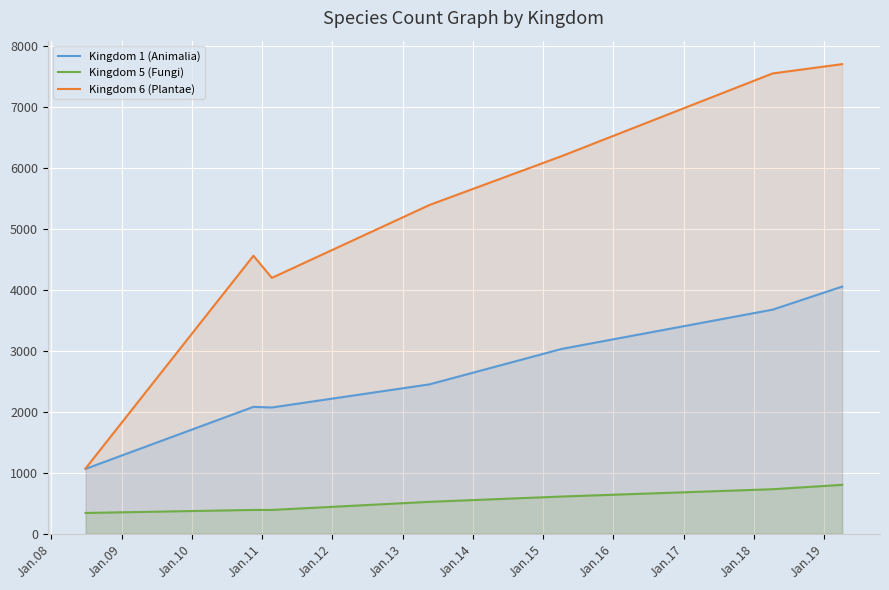

True or false: Kingdom 5 (Fungi) and Kingdom 1 (Animalia) intersect in this chart.

False